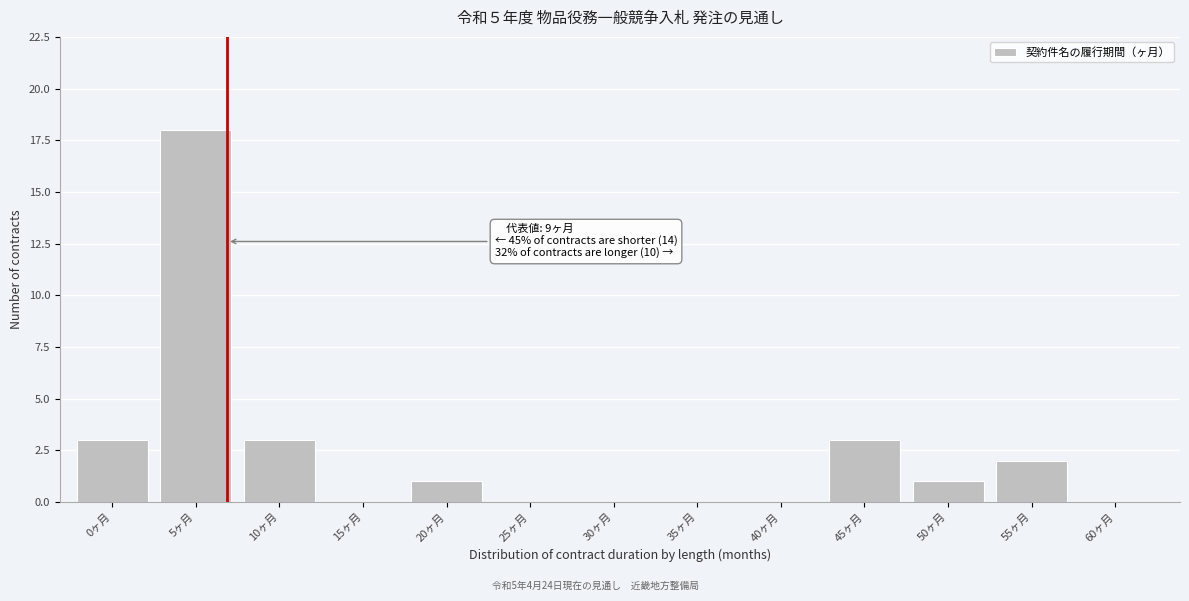

Reading right to left, transcribe all the data shown in this chart.

60ヶ月=0	55ヶ月=2	50ヶ月=1	45ヶ月=3	40ヶ月=0	35ヶ月=0	30ヶ月=0	25ヶ月=0	20ヶ月=1	15ヶ月=0	10ヶ月=3	5ヶ月=18	0ヶ月=3